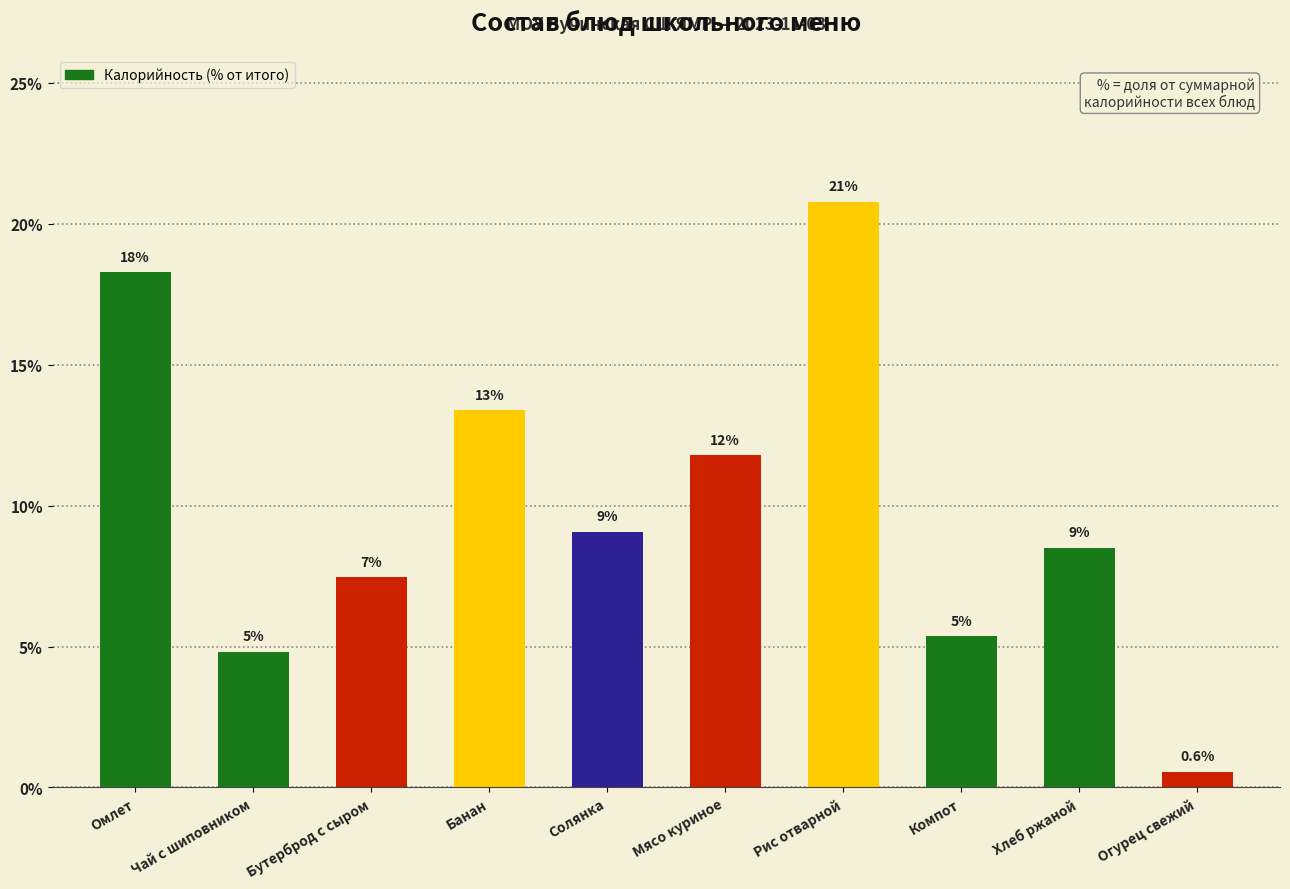

What is the difference between the maximum and minimum values?

20.2